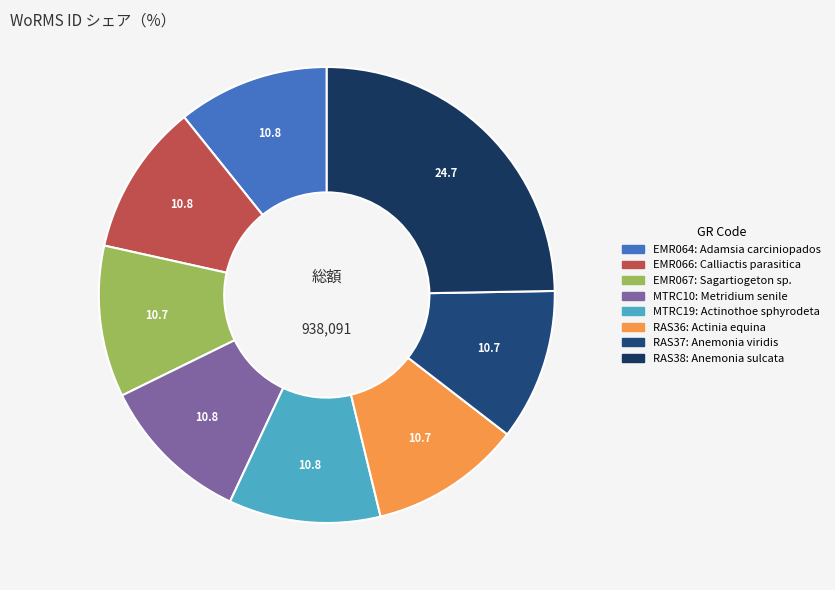

True or false: RAS37 accounts for 22% of the total.

False